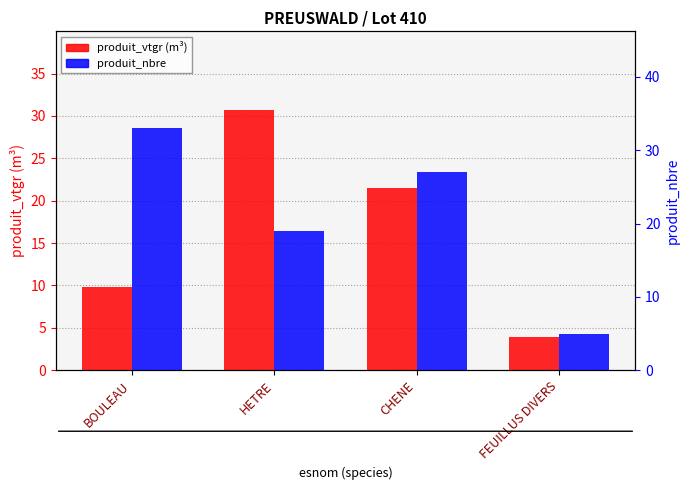

What is the value of the produit_vtgr (m³) bar at the 2nd from the left?

30.8